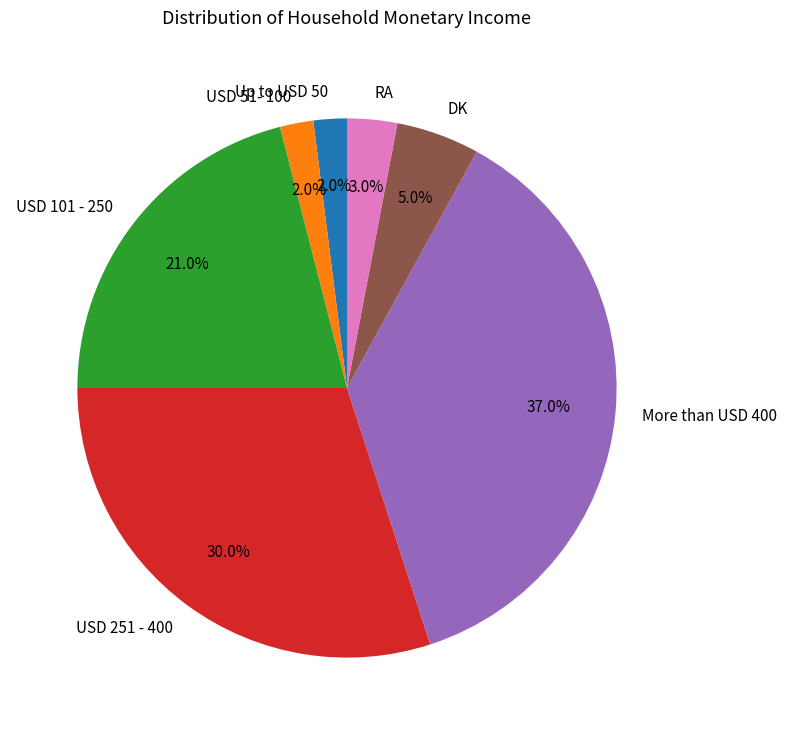

Count the number of slices in the pie.

7